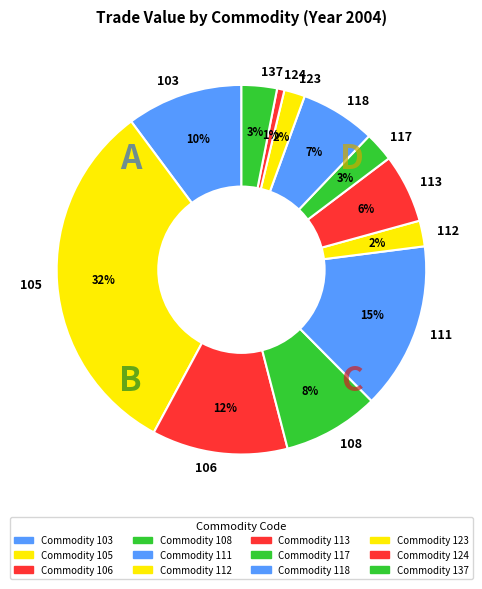

Which has a higher value, 108 or 123?

108